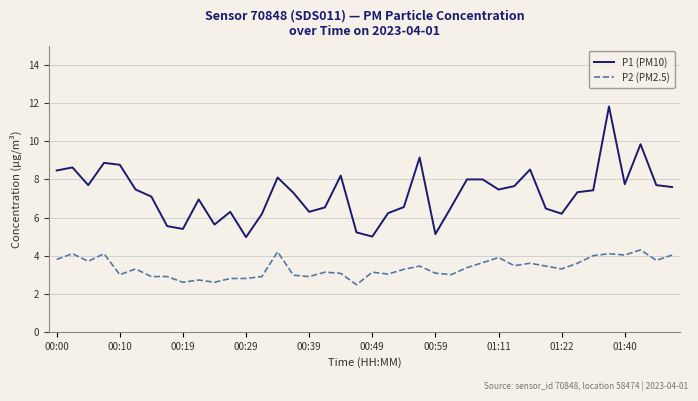

List the series in order of their overall mean, lowest first.

P2 (PM2.5), P1 (PM10)